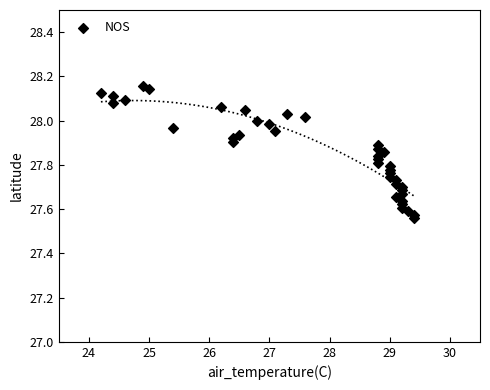

What is the range of Y values (max minus min)?

0.6